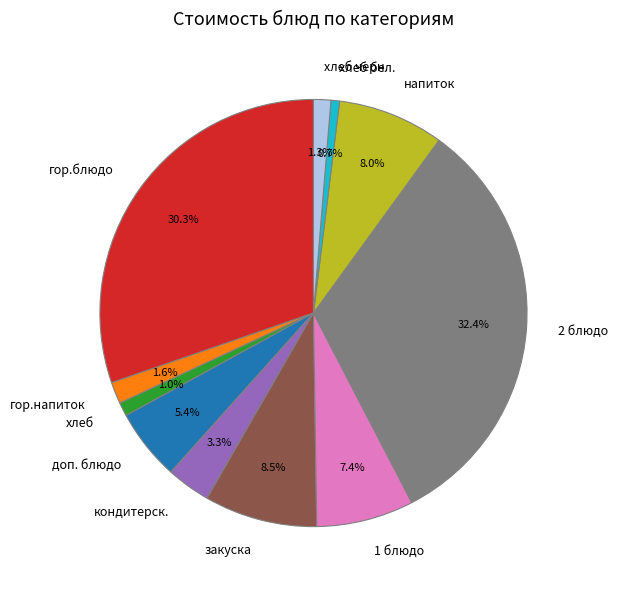

Between доп. блюдо and хлеб бел., which is larger?

доп. блюдо